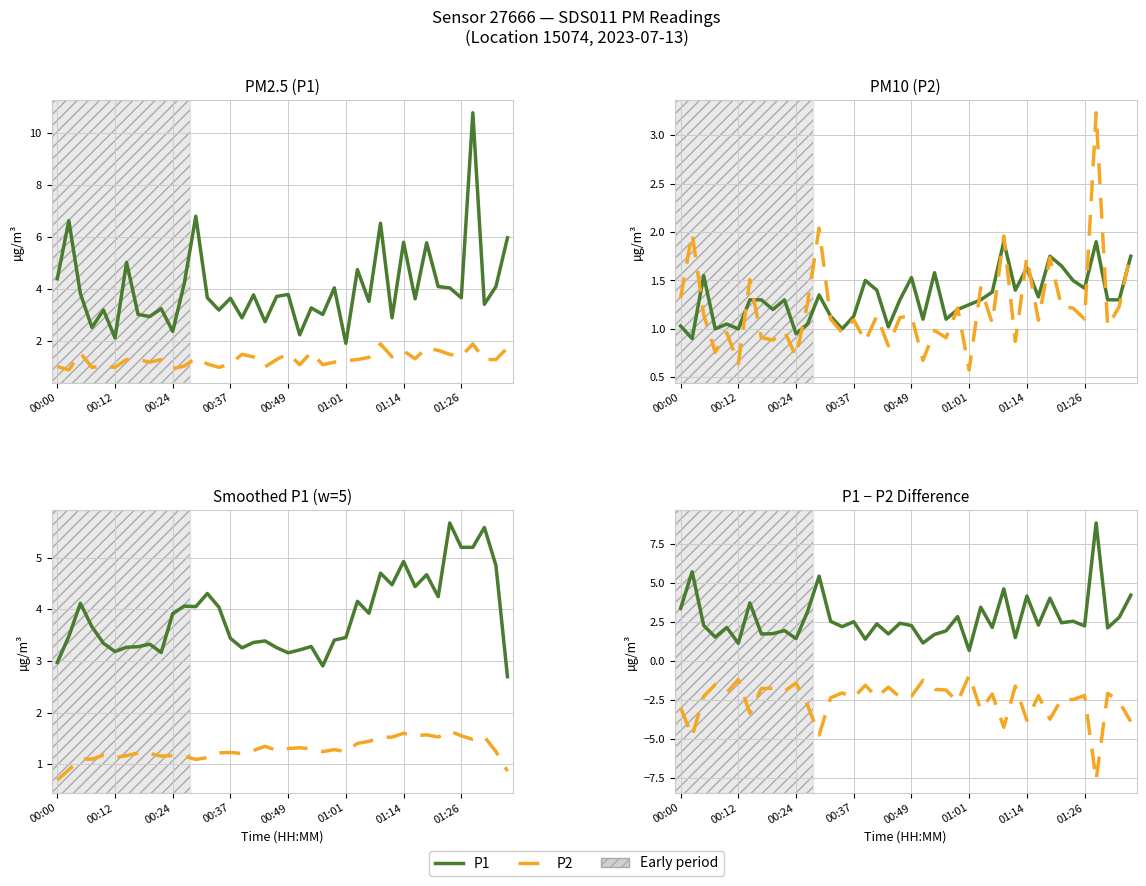

What is the total value across all series at 00:49?

0.1